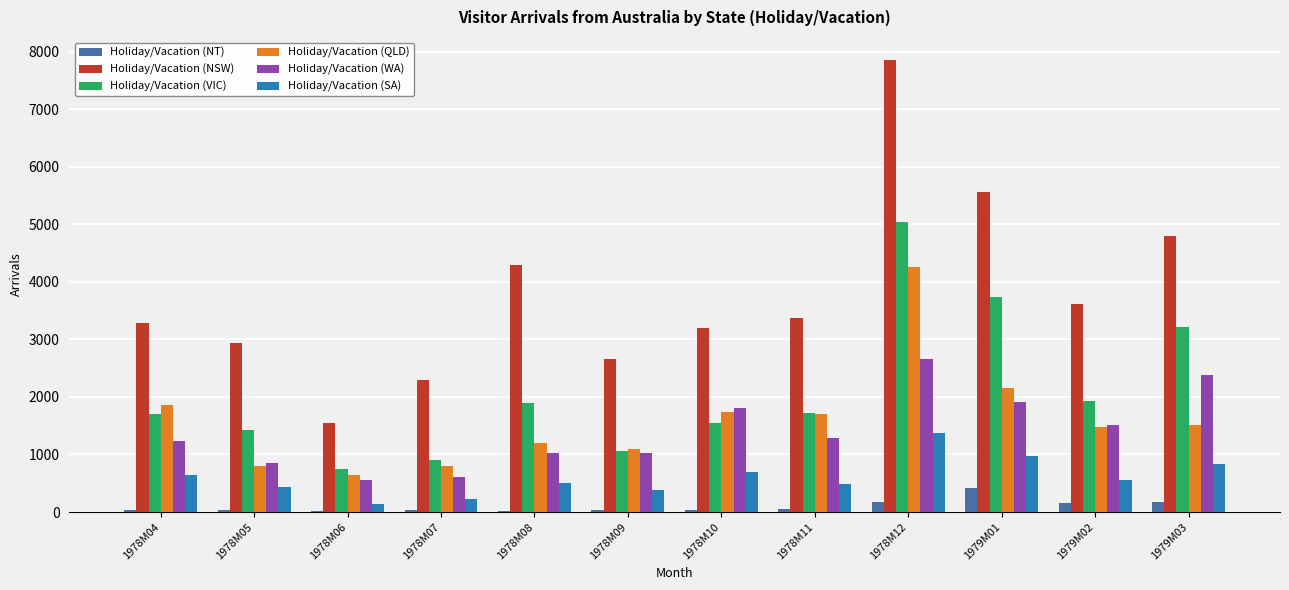

Is it true that Holiday/Vacation (VIC) equals 3208 at 1979M03?

True